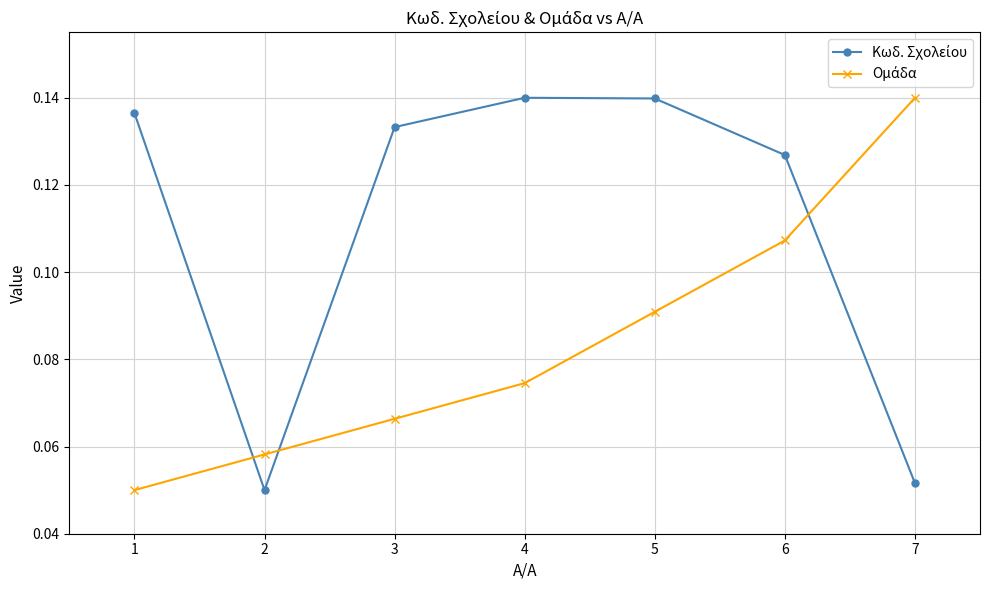

At how many categories does at least one series exceed 0?

7